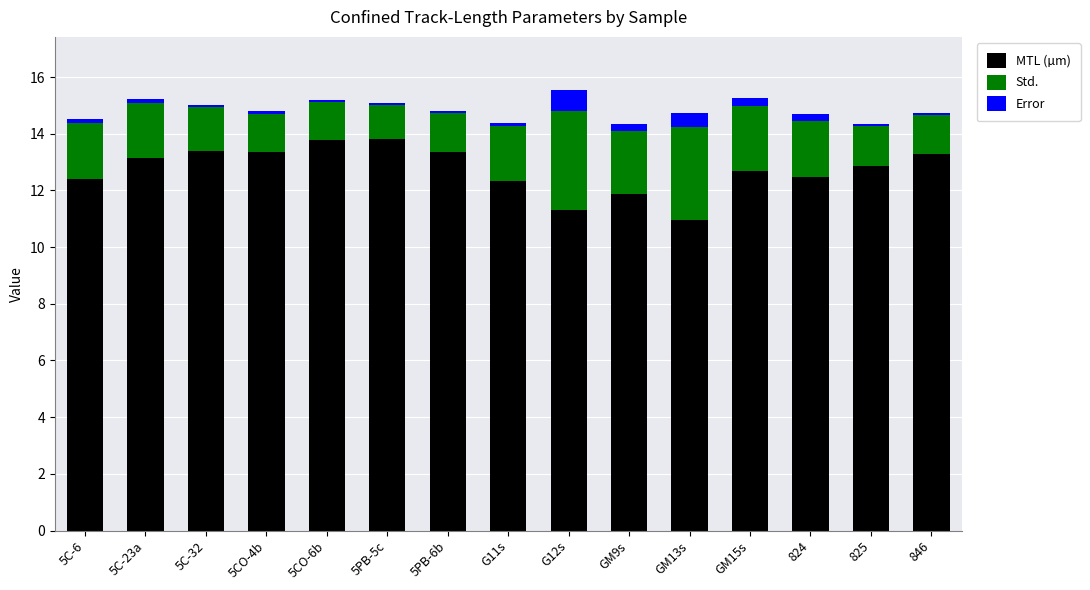

What is the highest value of the MTL (µm) series?

13.8